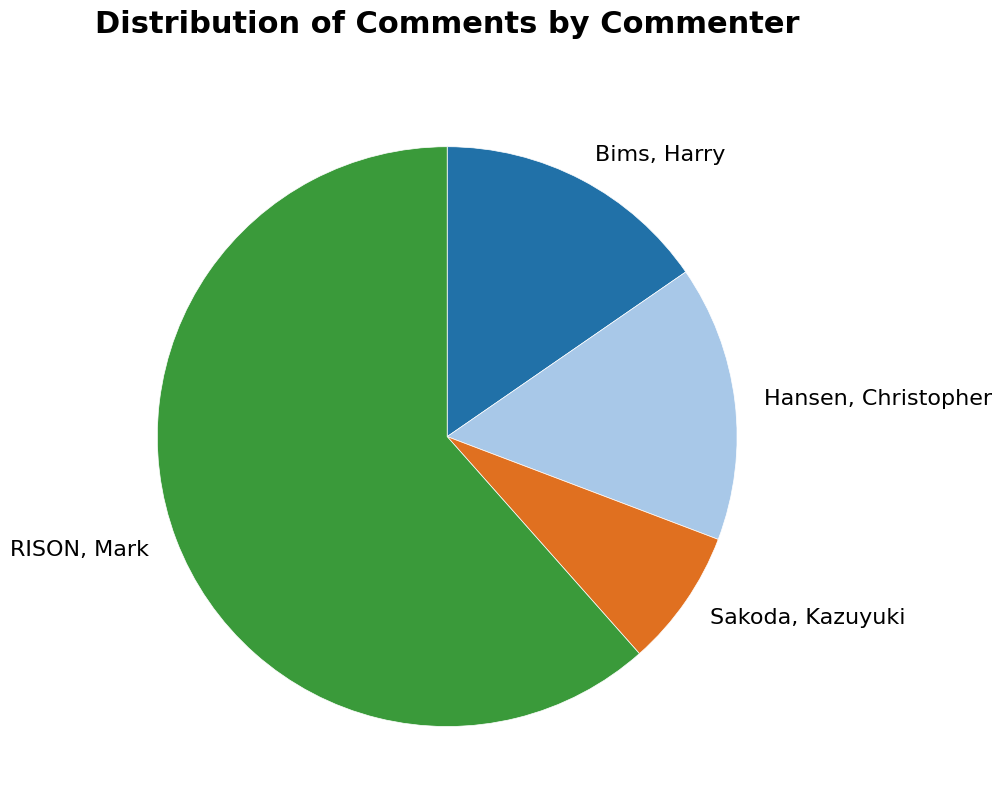

Is it true that Bims, Harry is 15% of the pie?

True